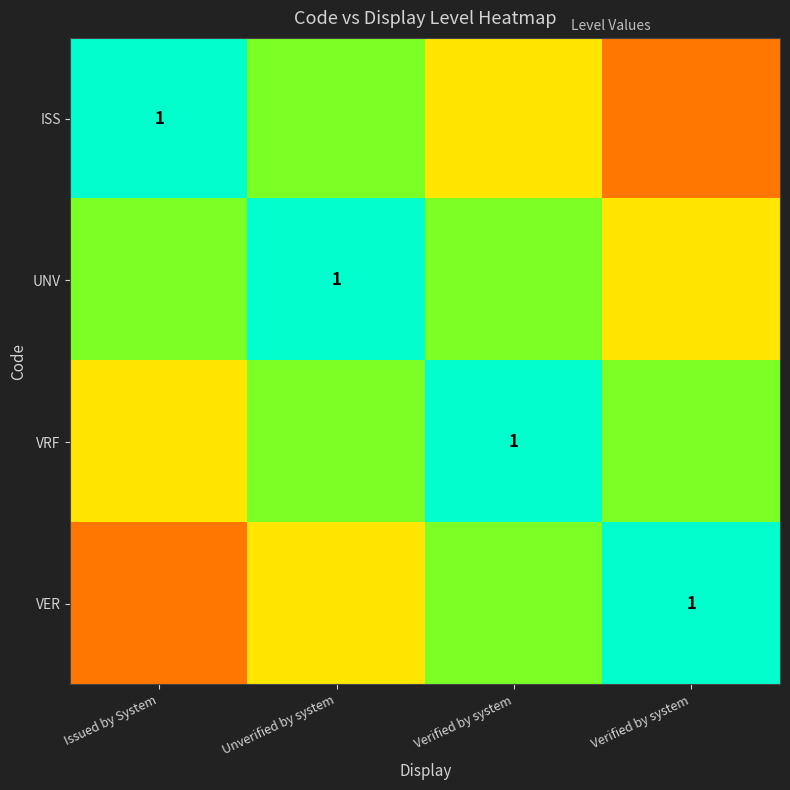

Read the UNV value at Verified by system.

0.5